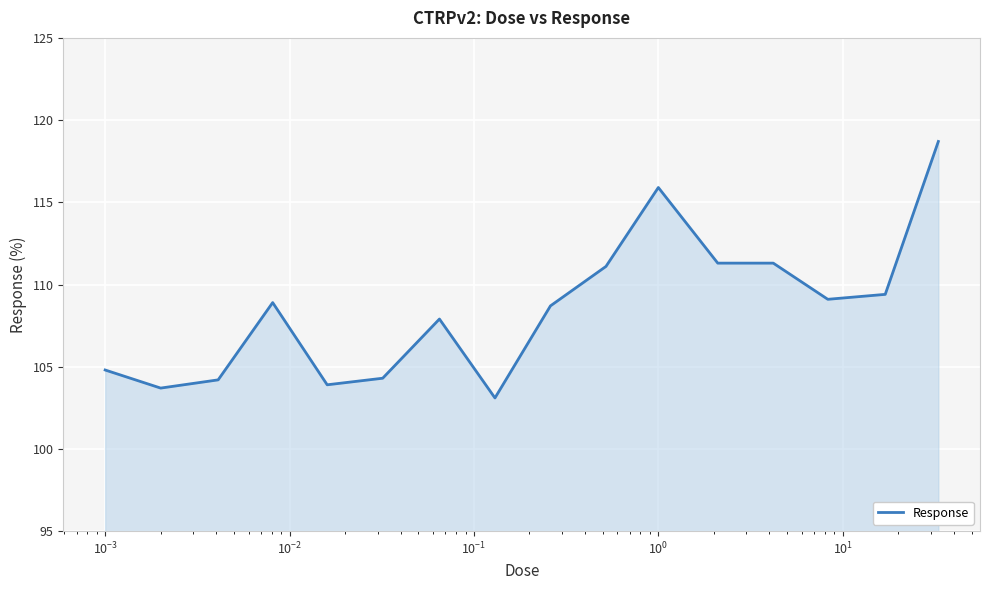

What is the maximum value shown in the chart?

118.7